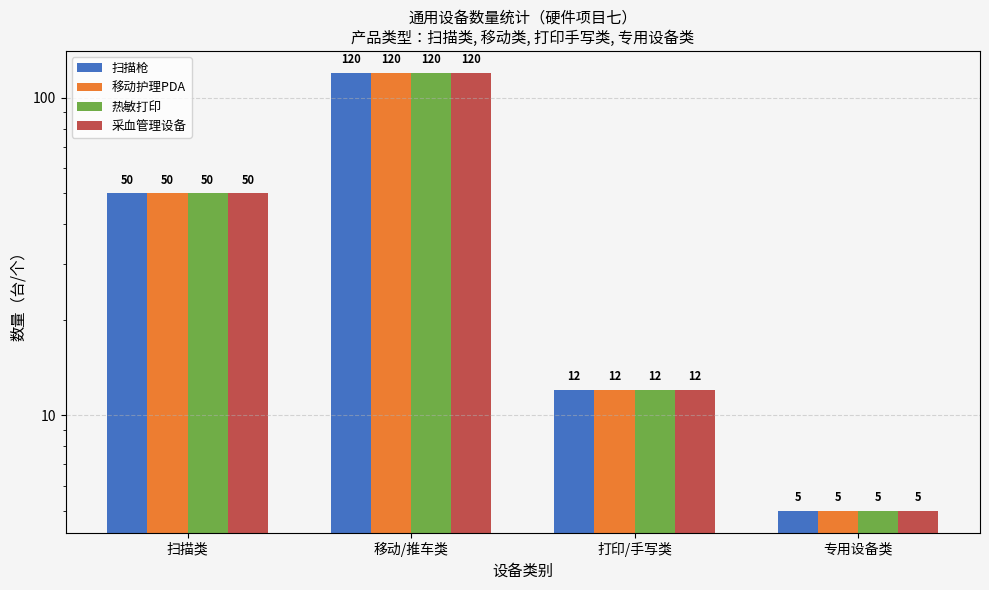

The 热敏打印 series shows 7 at 专用设备类. True or false?

False